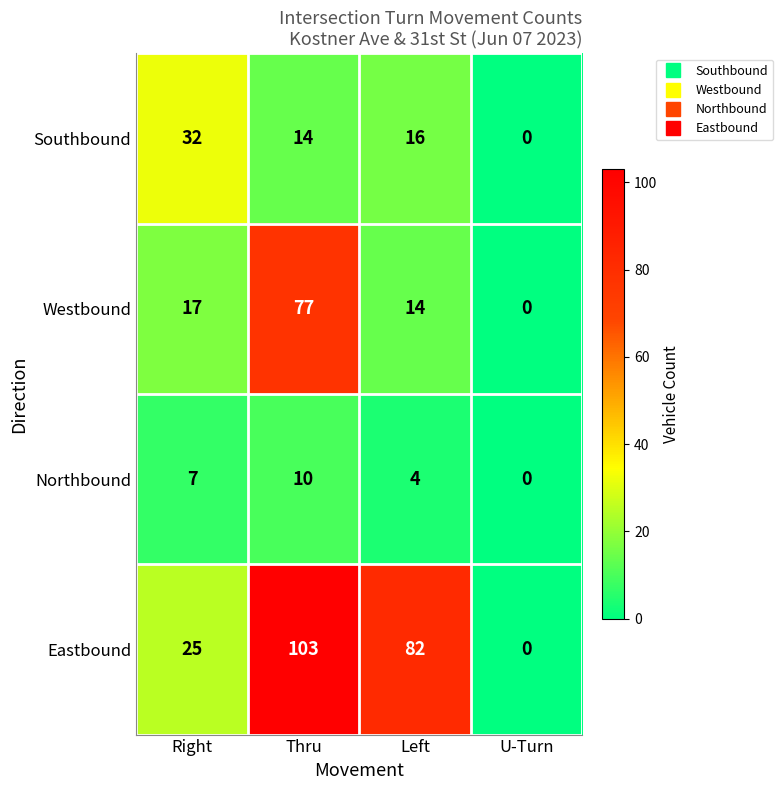

List the series in order of their overall mean, lowest first.

Northbound, Southbound, Westbound, Eastbound